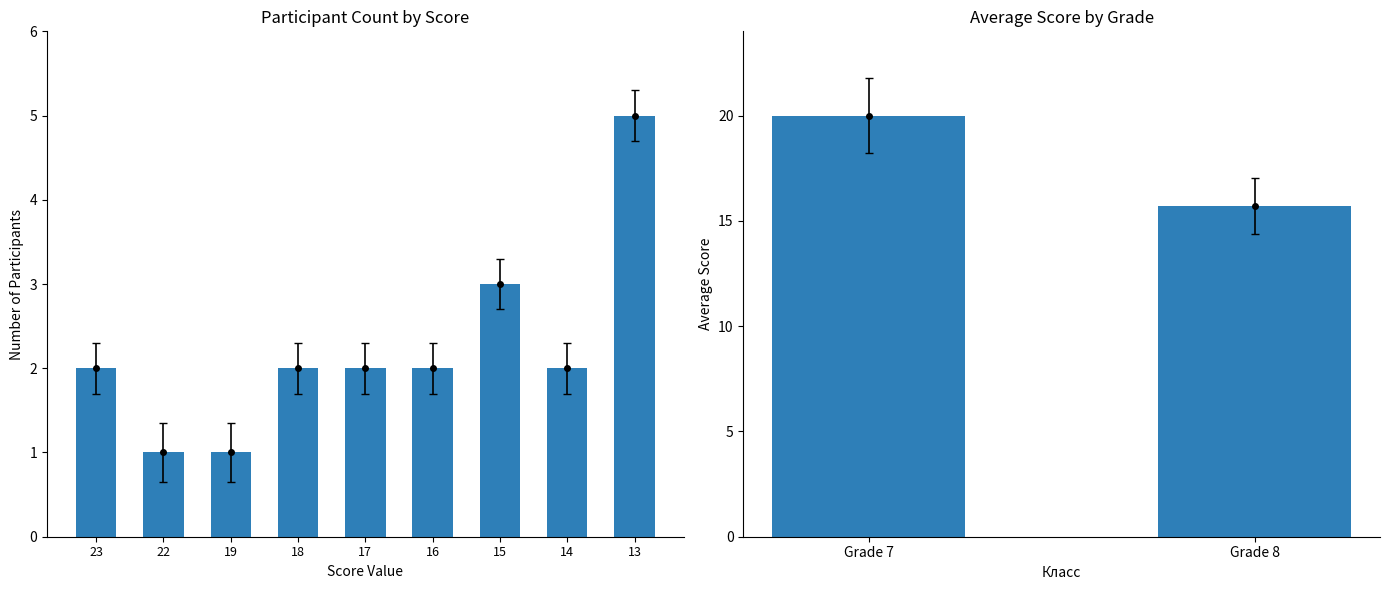

What is the maximum value shown in the chart?

20.0